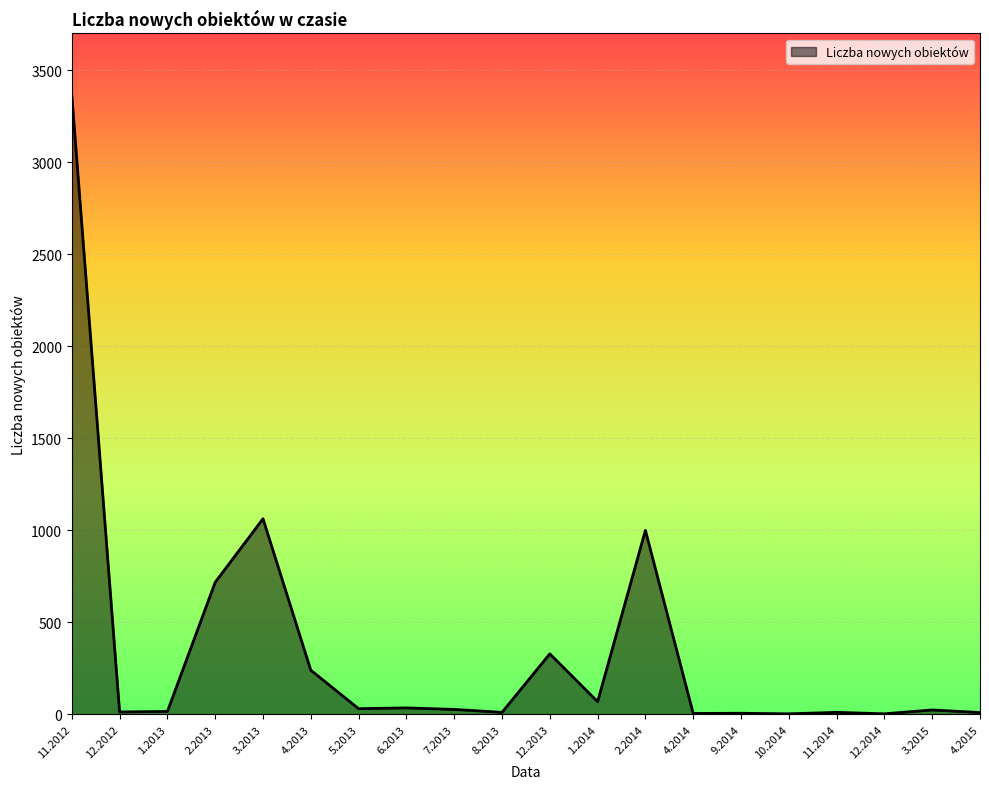

What is the change in value from 8.2013 to 2.2014?

+989